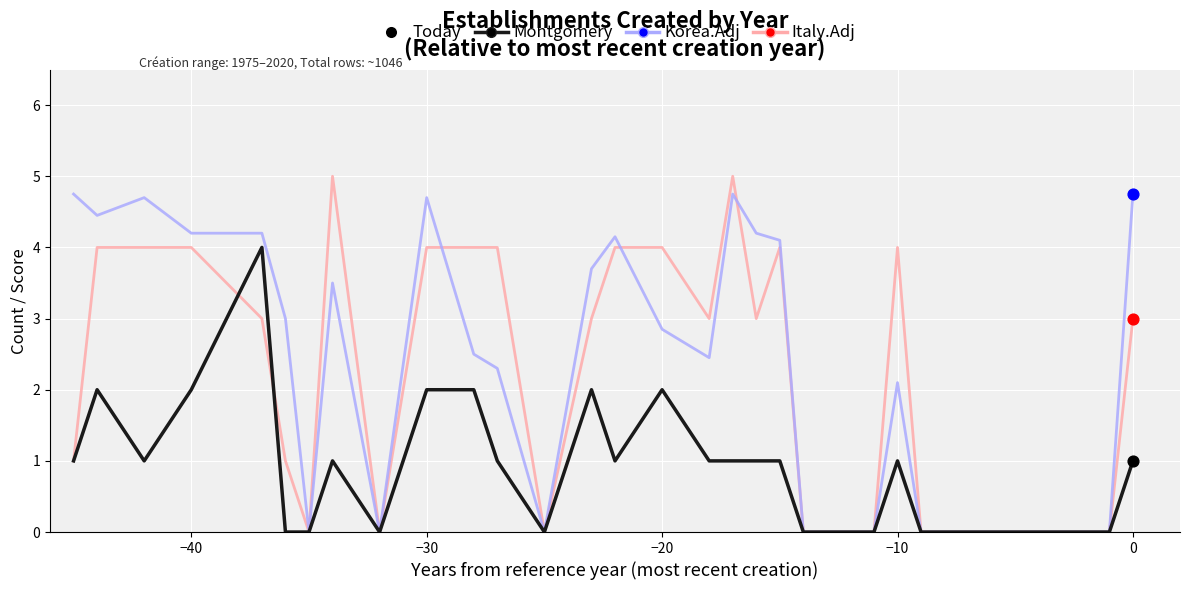

What is the maximum value for Montgomery?

4.0